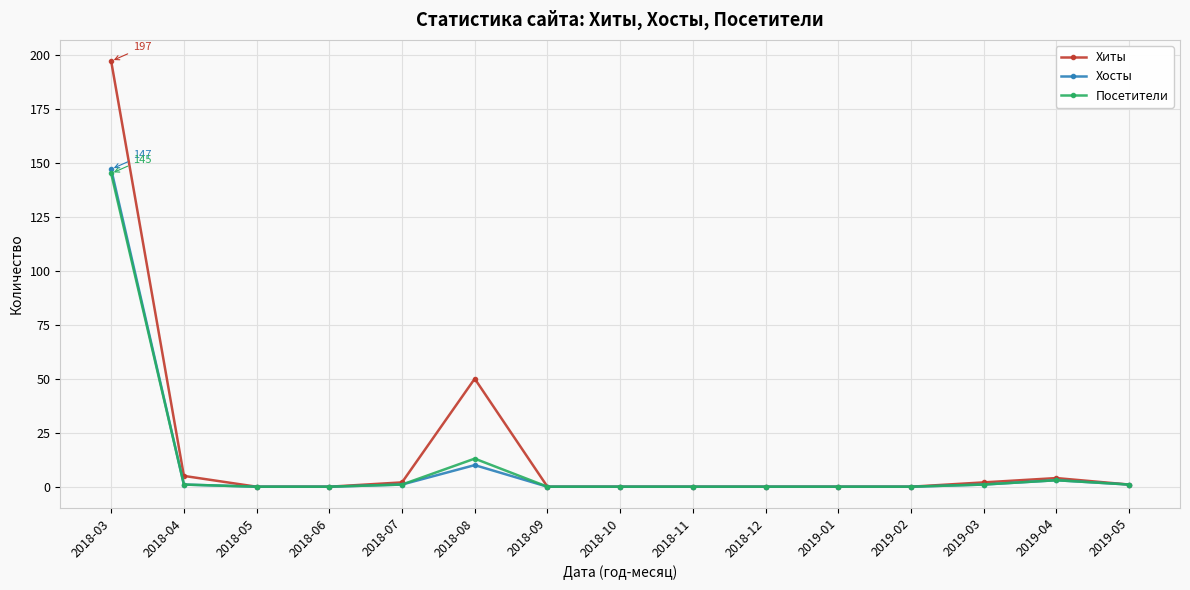

At which label does Посетители reach its peak?

2018-03